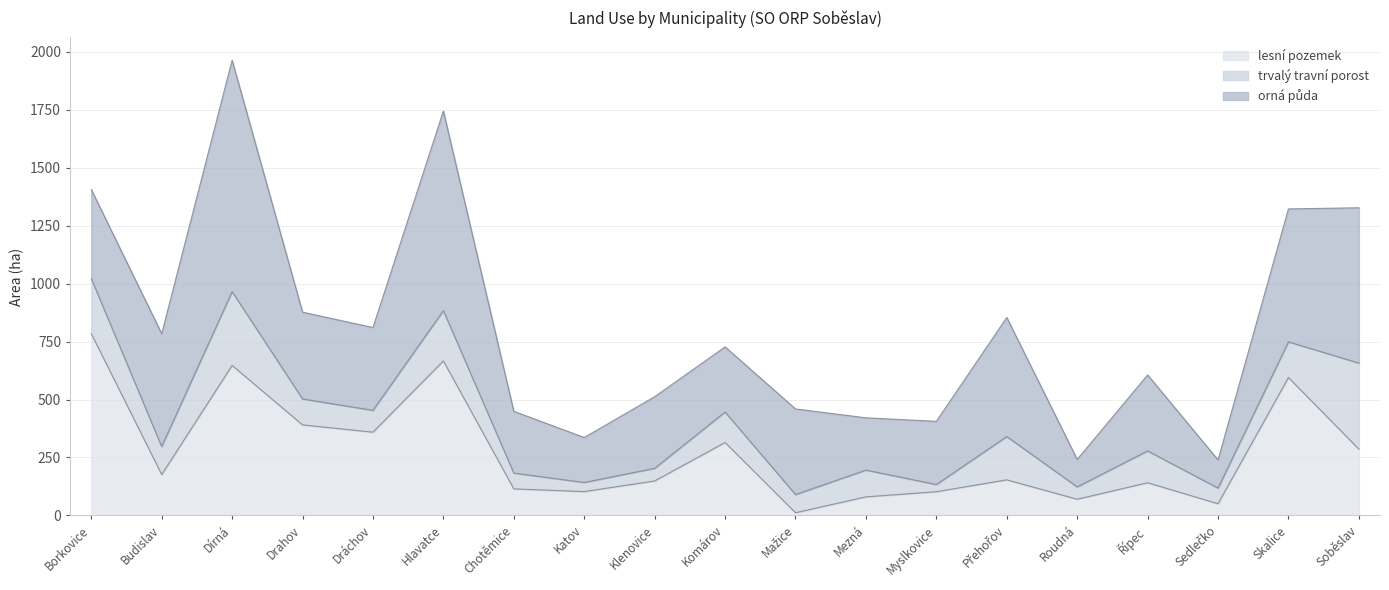

What is the highest value of the lesní pozemek series?

783.9